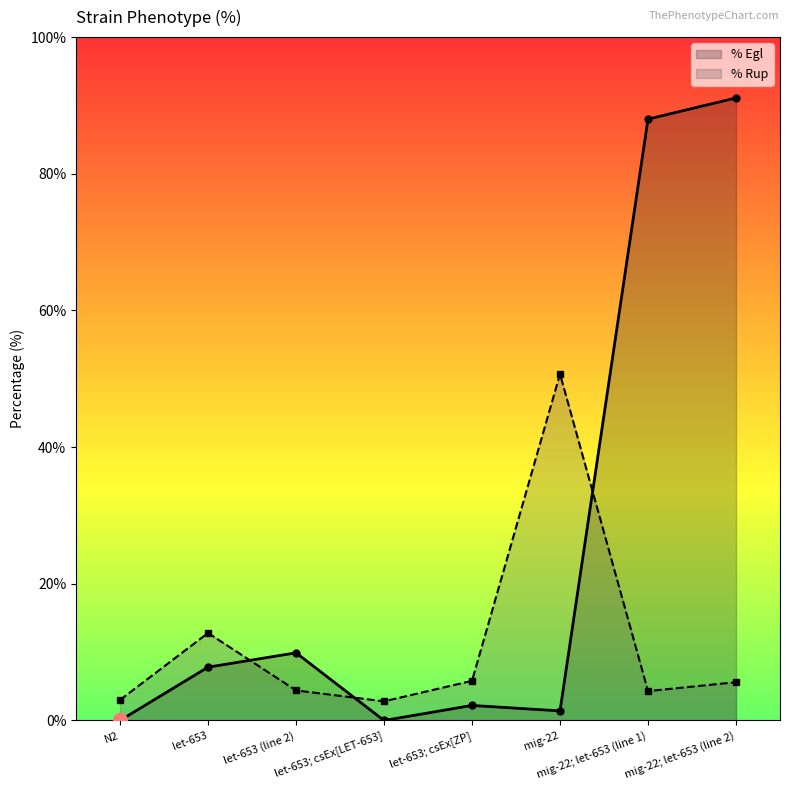

What is the highest value of the % Egl series?

91.1